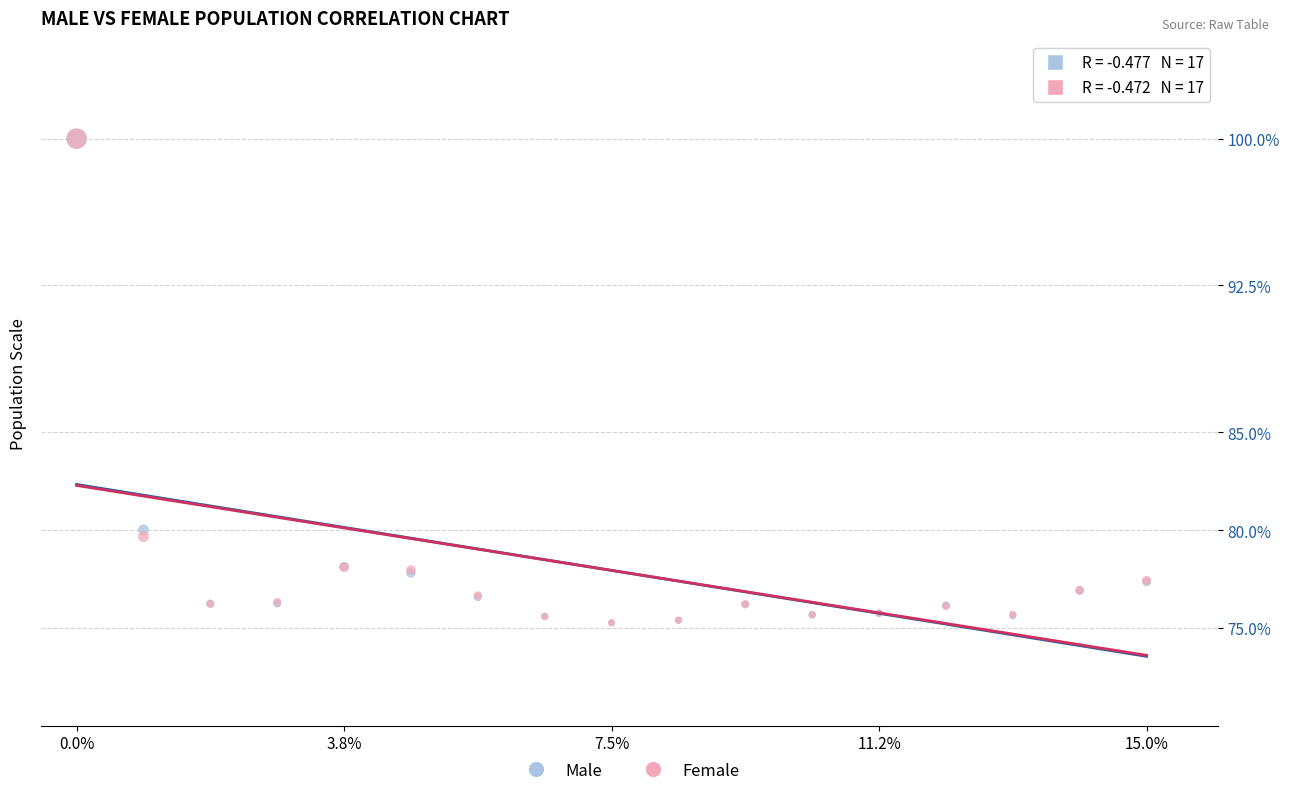

What are all the series names shown in the legend?

Male, Female